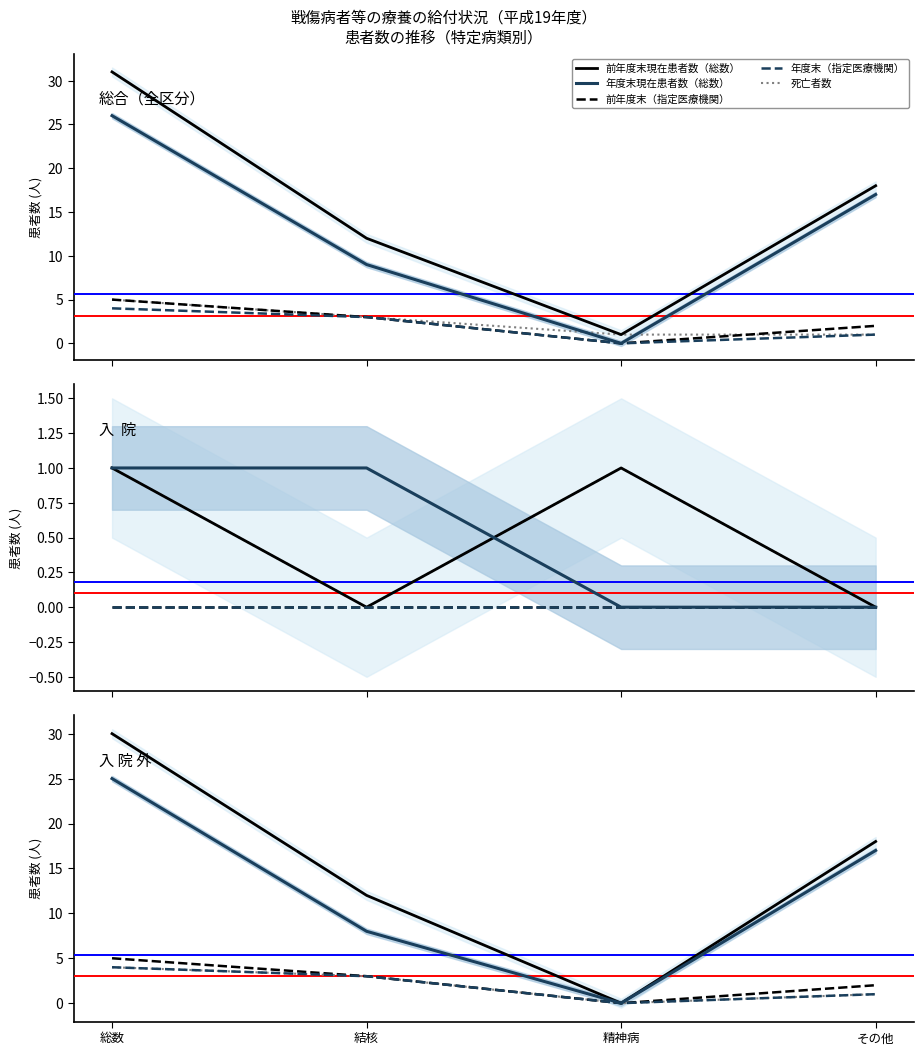

True or false: 前年度末（指定医療機関） has a value of 8 at 総数.

False